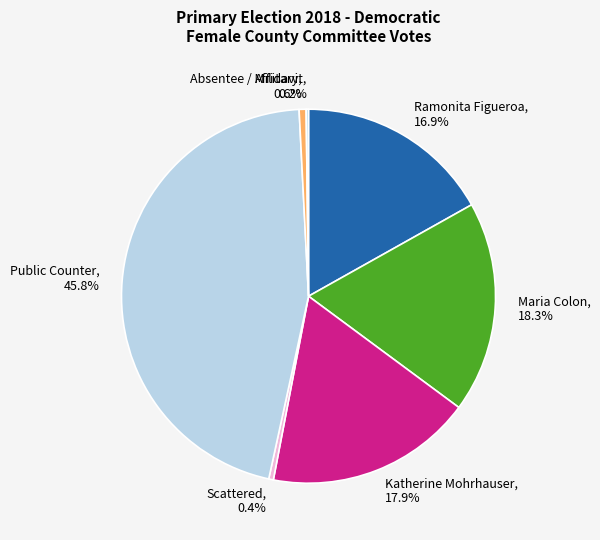

How much of the chart is everything except Katherine Mohrhauser, 17.9%?

82.1%